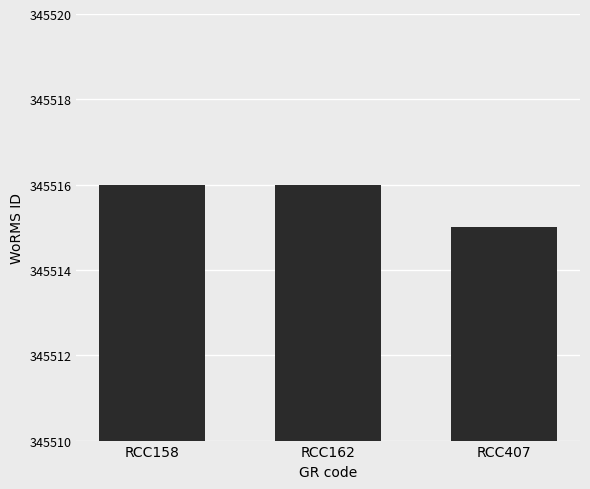

Which has a higher value, RCC407 or RCC162?

RCC162